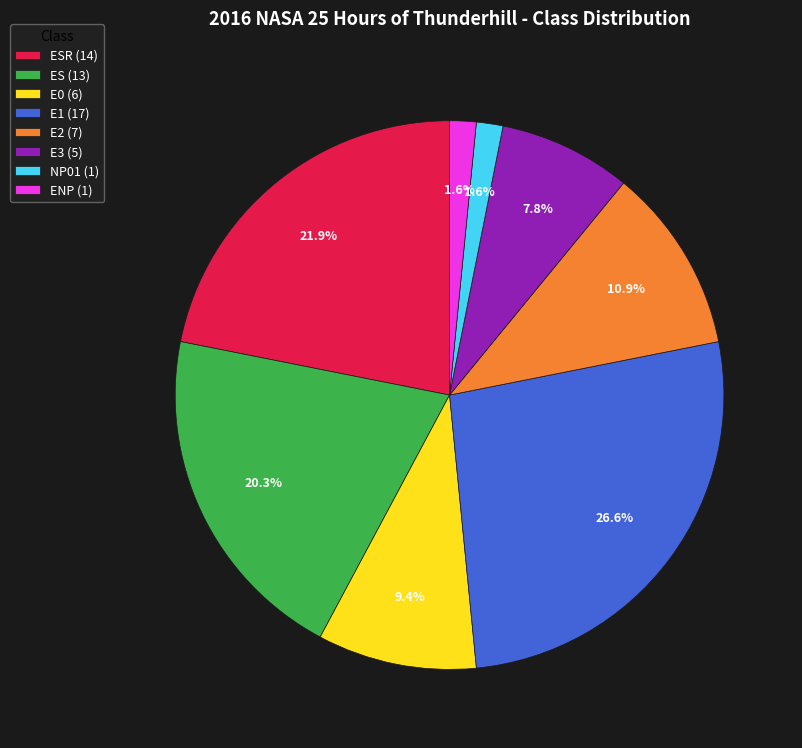

Count the number of slices in the pie.

8